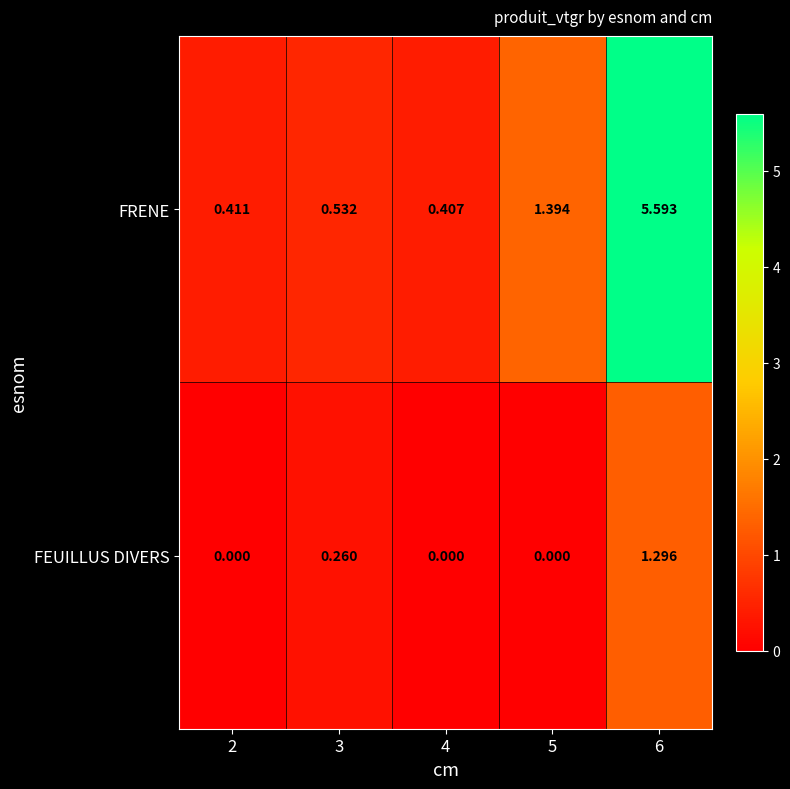

Rank the series at 4 from lowest to highest value.

FEUILLUS DIVERS, FRENE